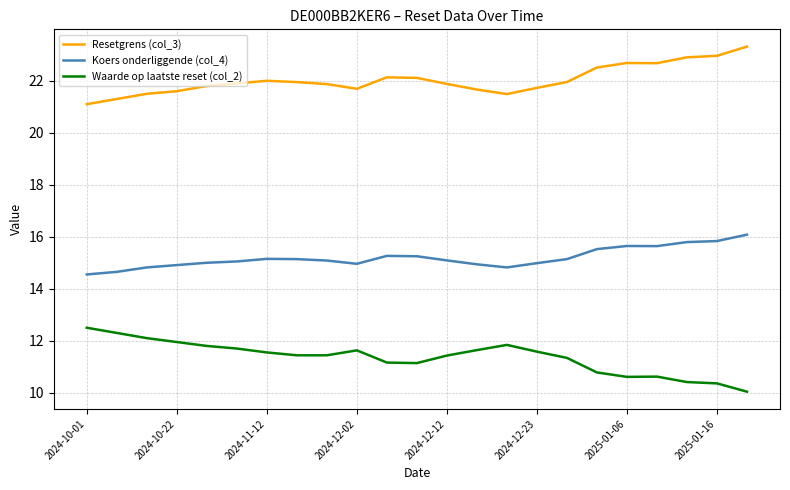

Rank the series by their maximum value, from highest to lowest.

Resetgrens (col_3), Koers onderliggende (col_4), Waarde op laatste reset (col_2)